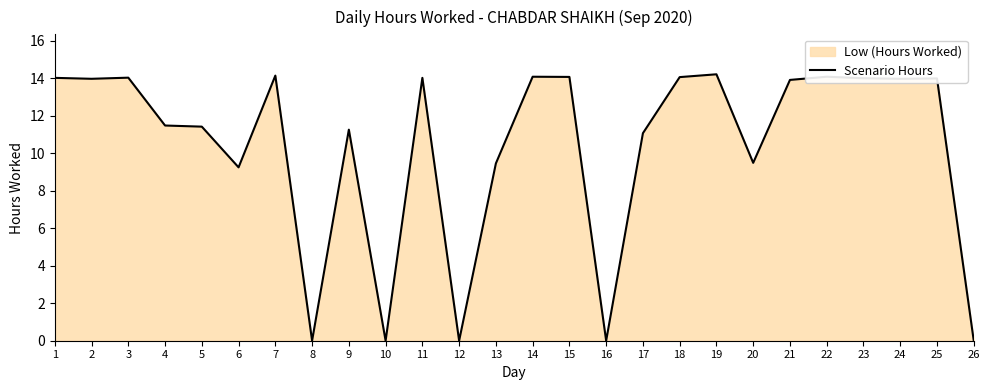

Which category has the highest value across all series?

19